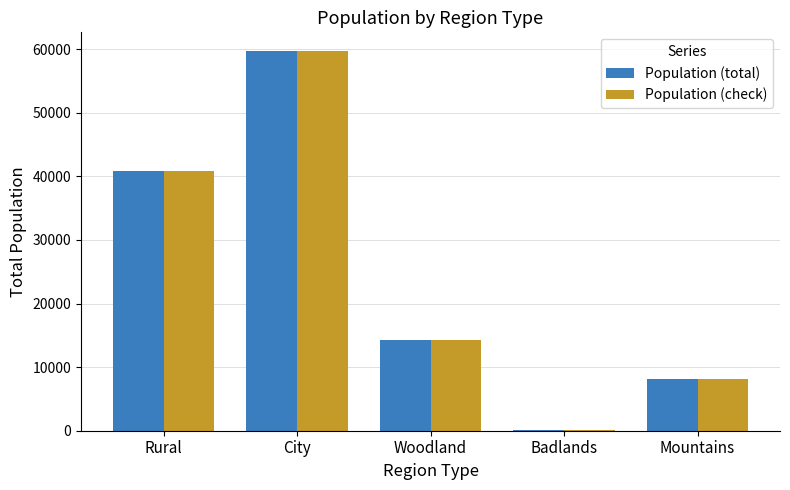

What is the sum of the Population (total) values at Rural and City?

100448